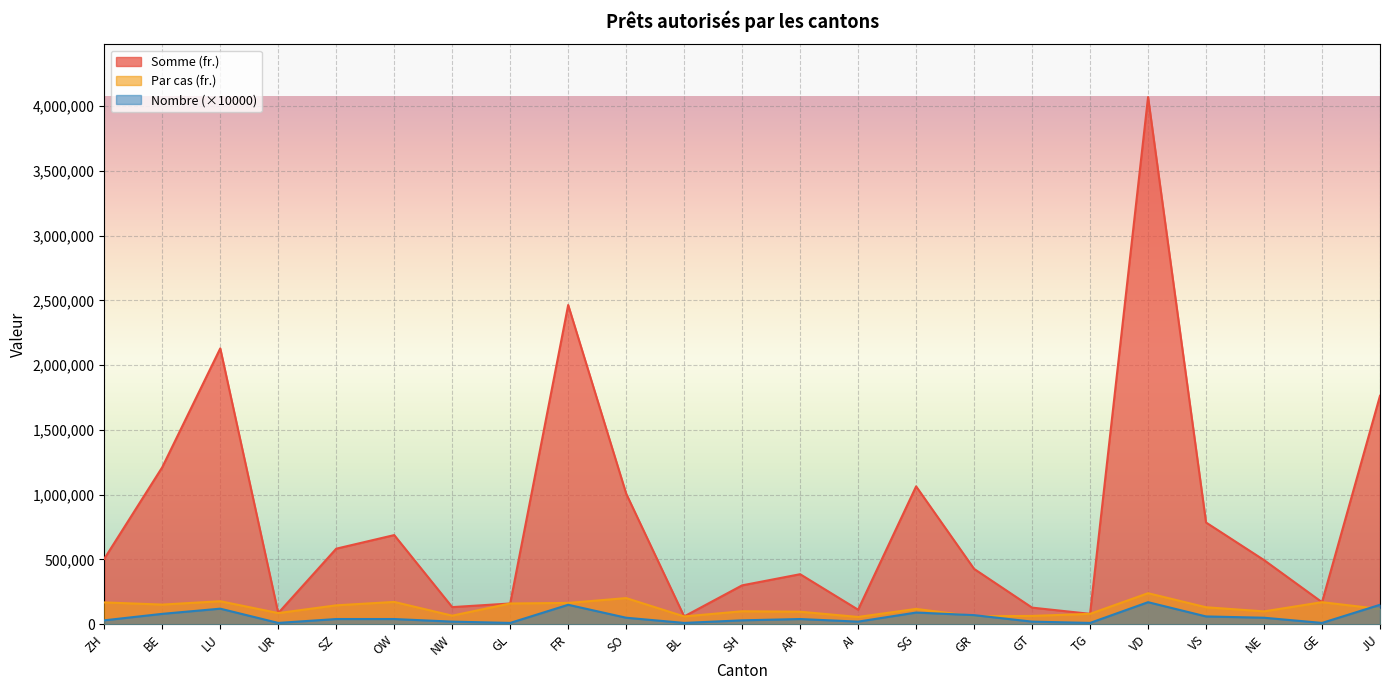

The value of Somme (fr.) at SH is 300000. True or false?

True